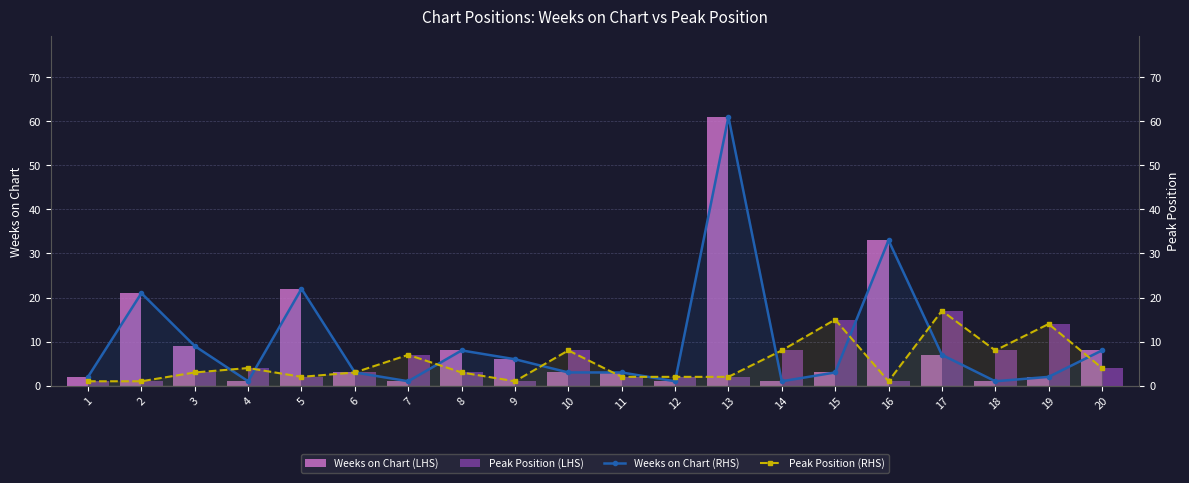

Is the value of Peak Position (RHS) at 8 greater than the value of Peak Position (LHS) at 9?

Yes